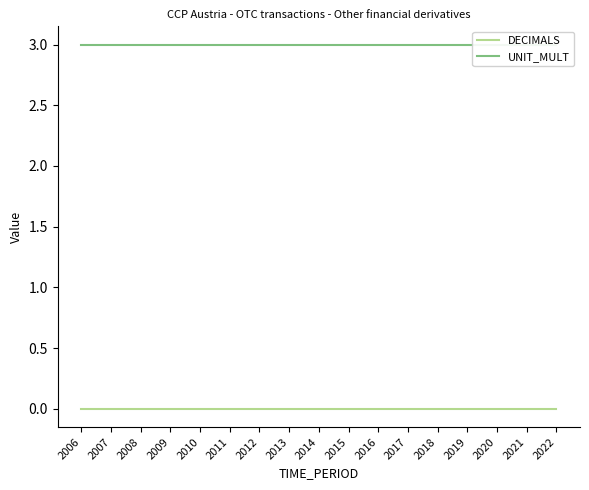

At which category is the sum across all series the highest?

2006